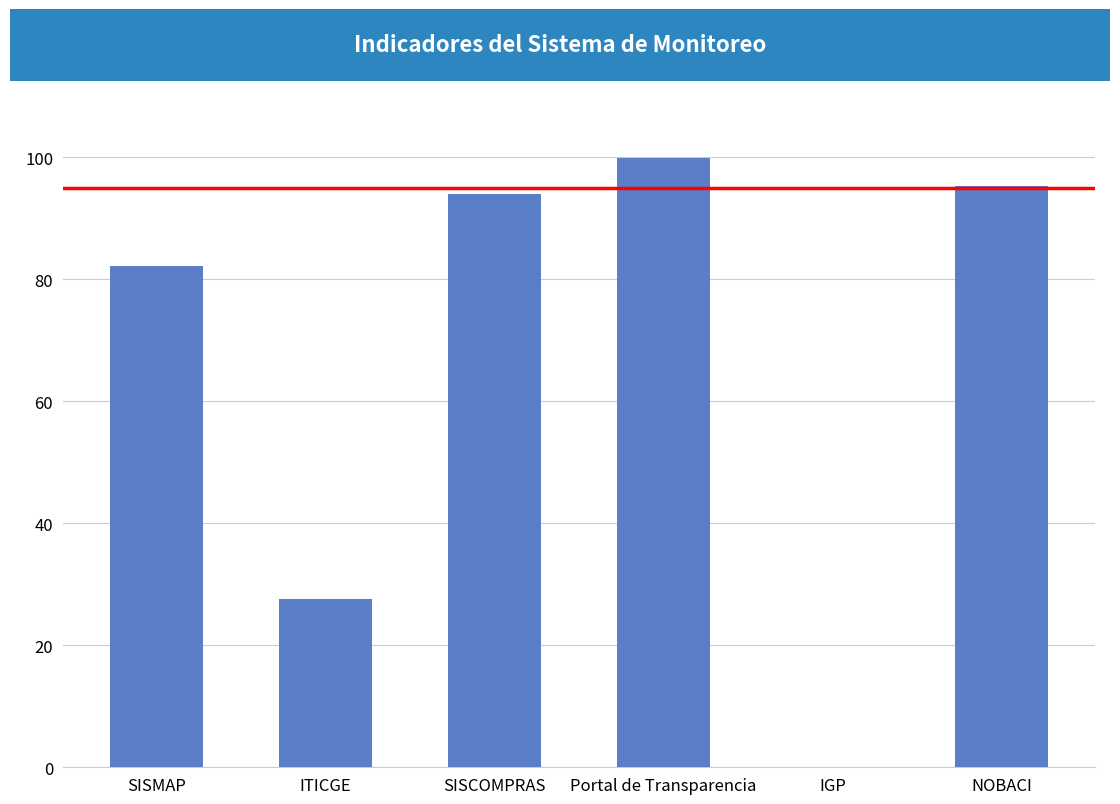

At which label does the data first exceed 93?

SISCOMPRAS